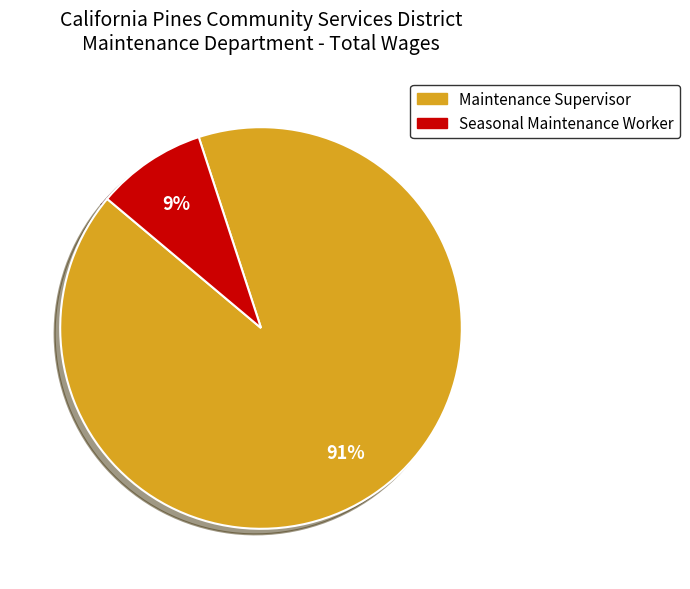

Is it true that Seasonal Maintenance Worker is 1% of the pie?

False